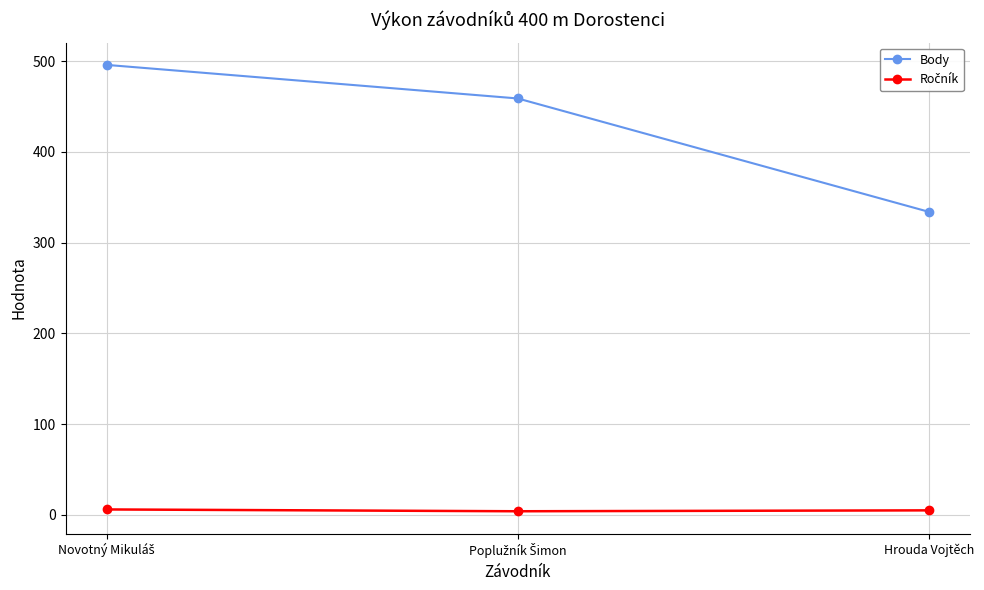

Count the number of data series in this chart.

2